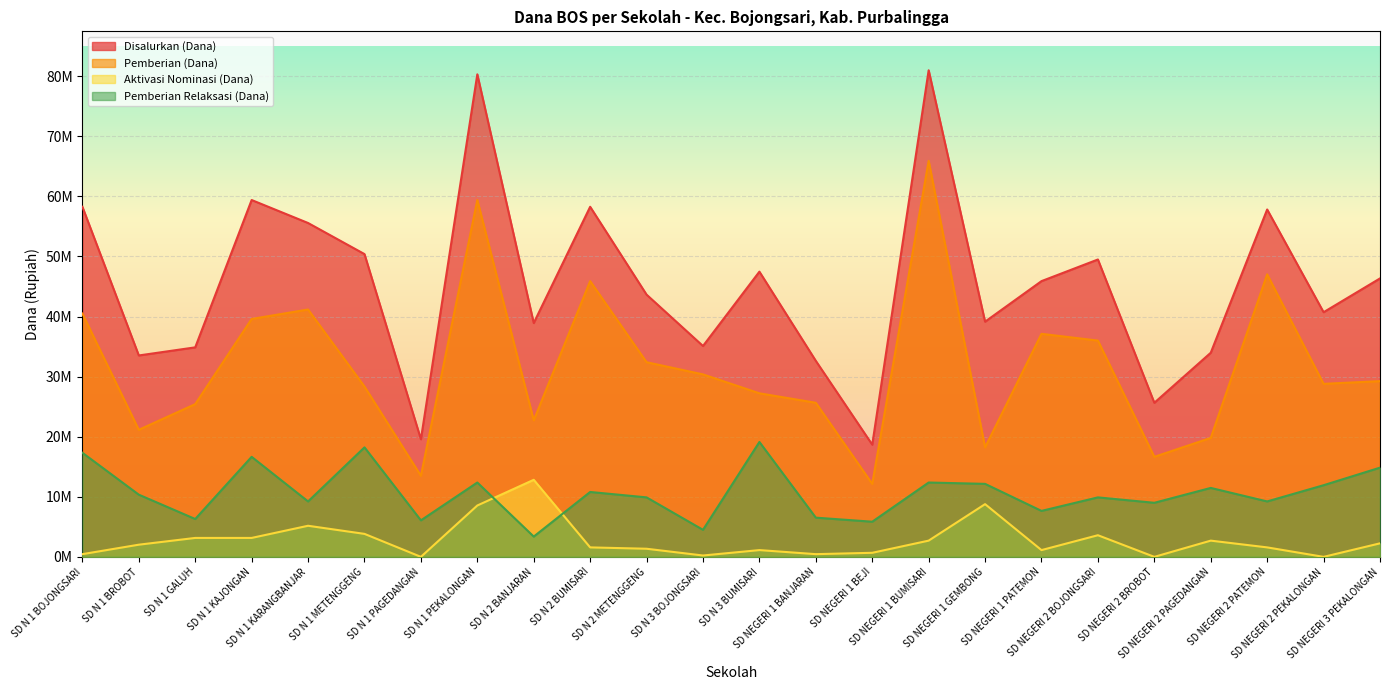

What value does the Pemberian Relaksasi (Dana) series have at SD N 1 PAGEDANGAN, to the nearest 100?

6075000